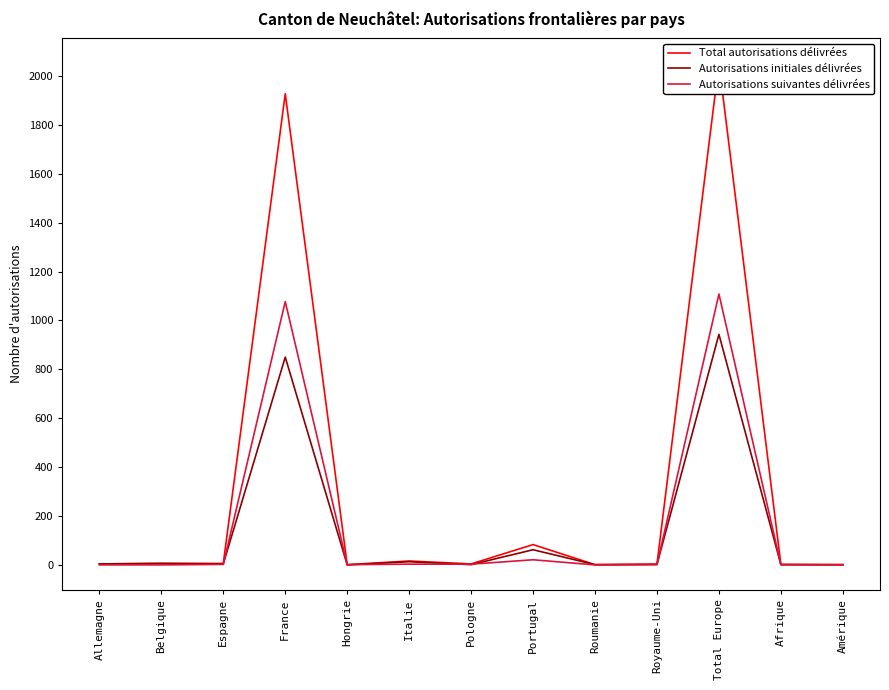

At which category does the chart reach its peak across all series?

Total Europe